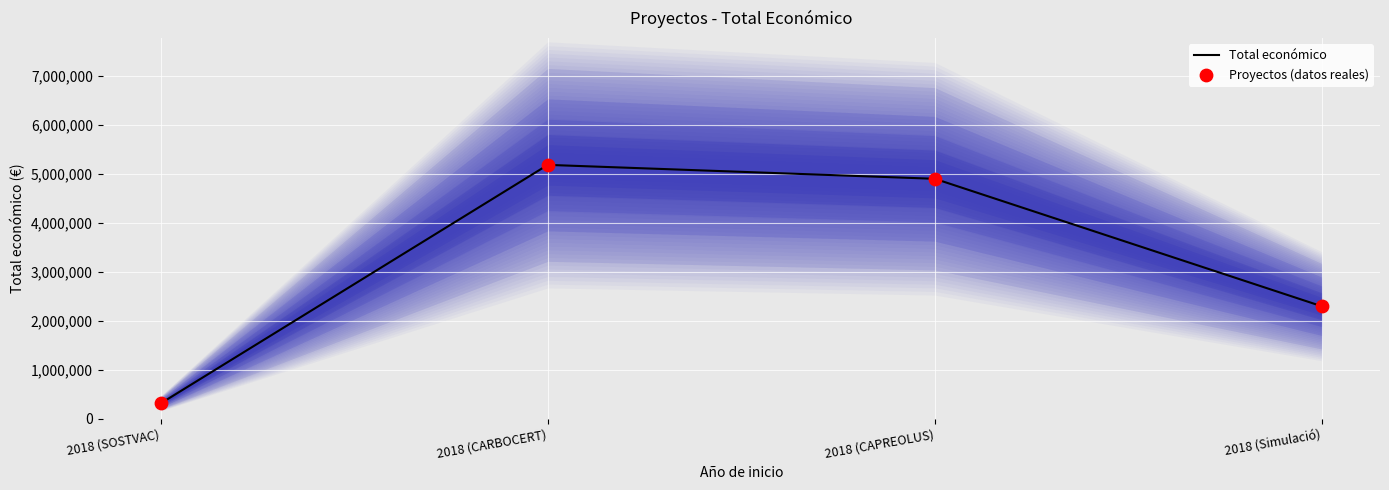

What are all the series names shown in the legend?

Total económico, Proyectos (datos reales)